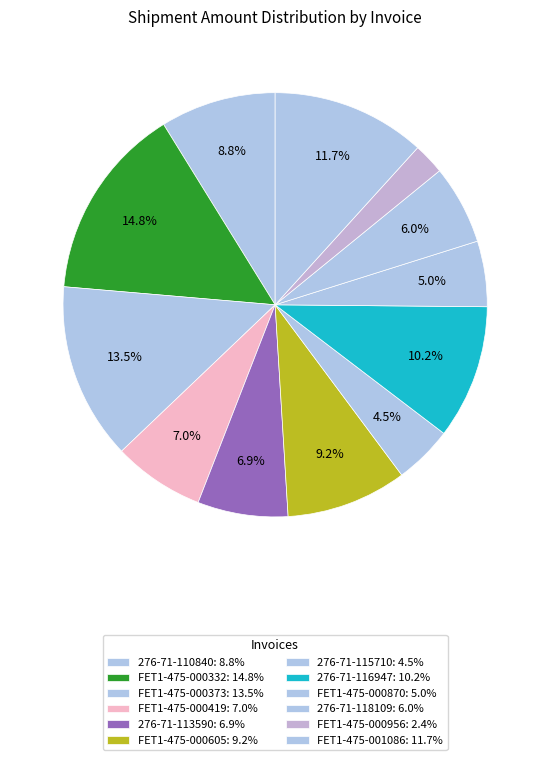

To the nearest percent, what is the difference between the largest and smallest slice percentages?

12%